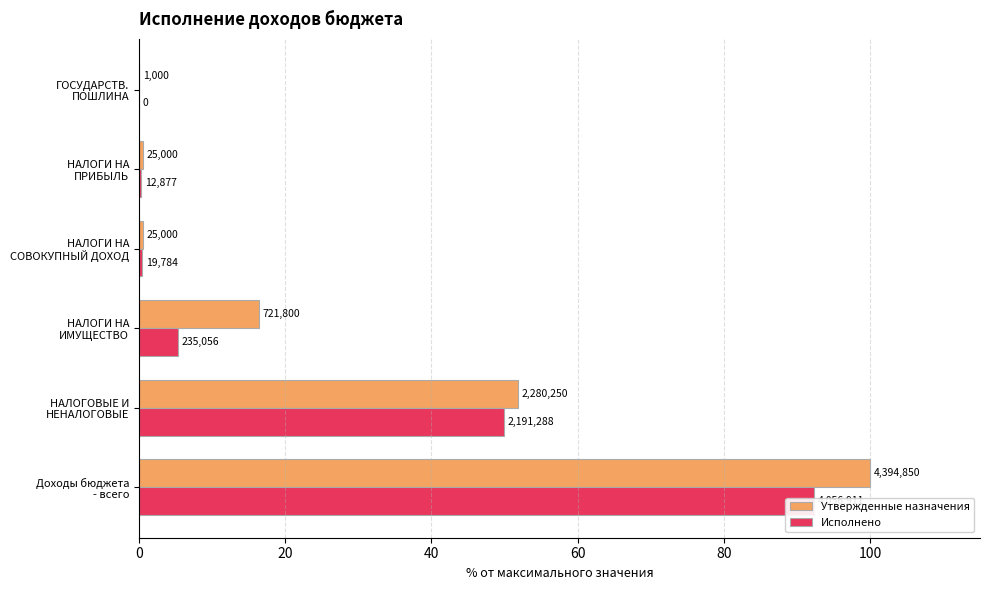

Count the number of data series in this chart.

2